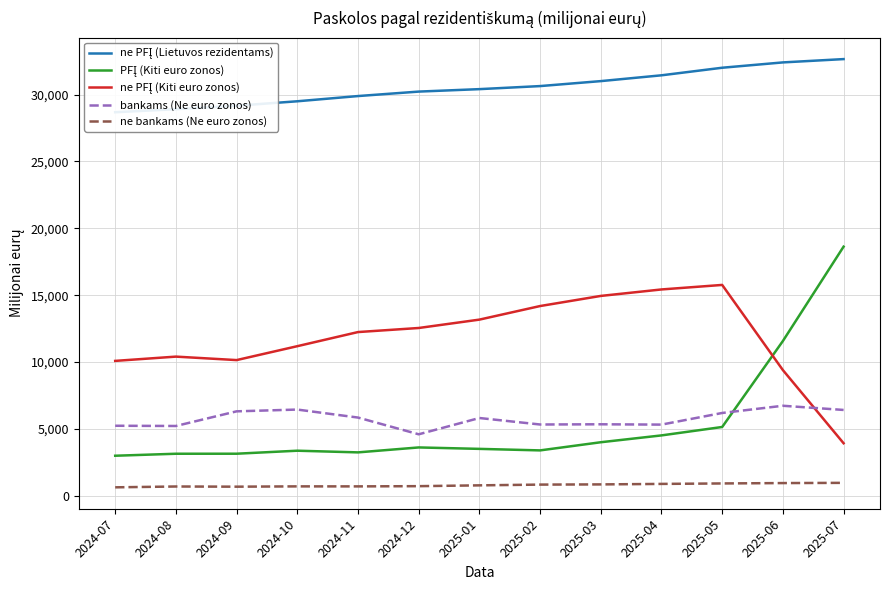

Which series has the widest spread of values?

PFĮ (Kiti euro zonos)